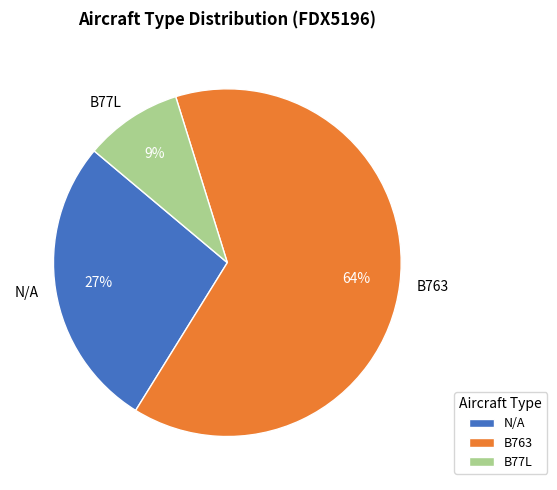

What is the smallest slice in the pie chart?

B77L